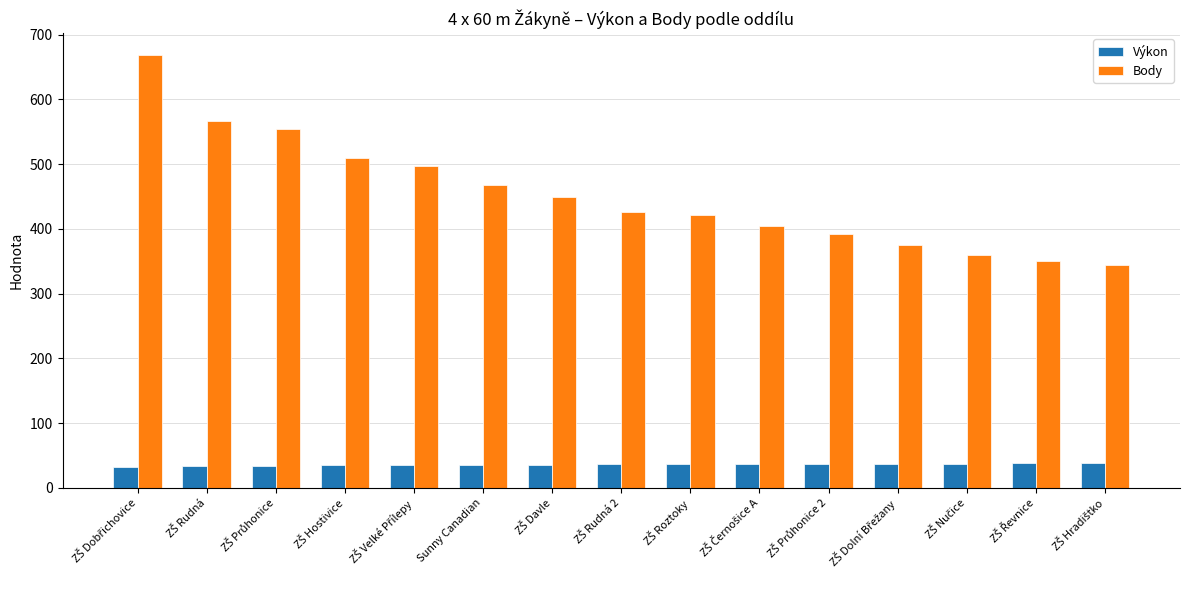

How many distinct data groups are displayed?

2